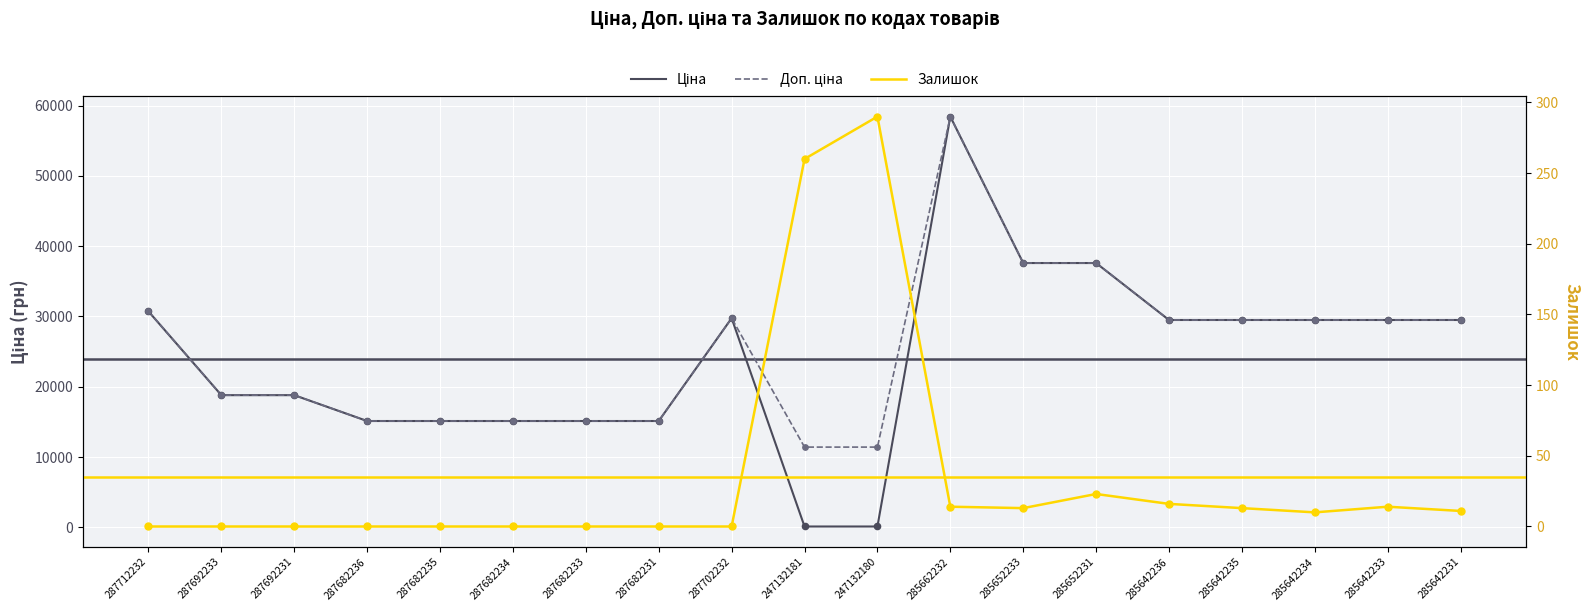

At which category is the sum across all series the highest?

285662232